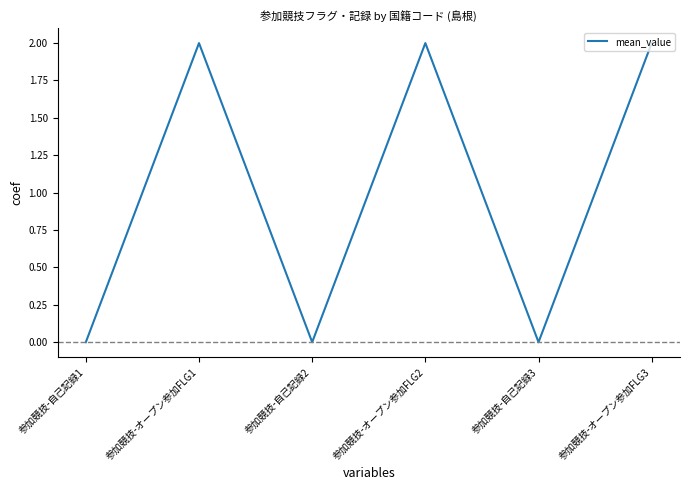

What position from the left is 参加競技-自己記録1?

1